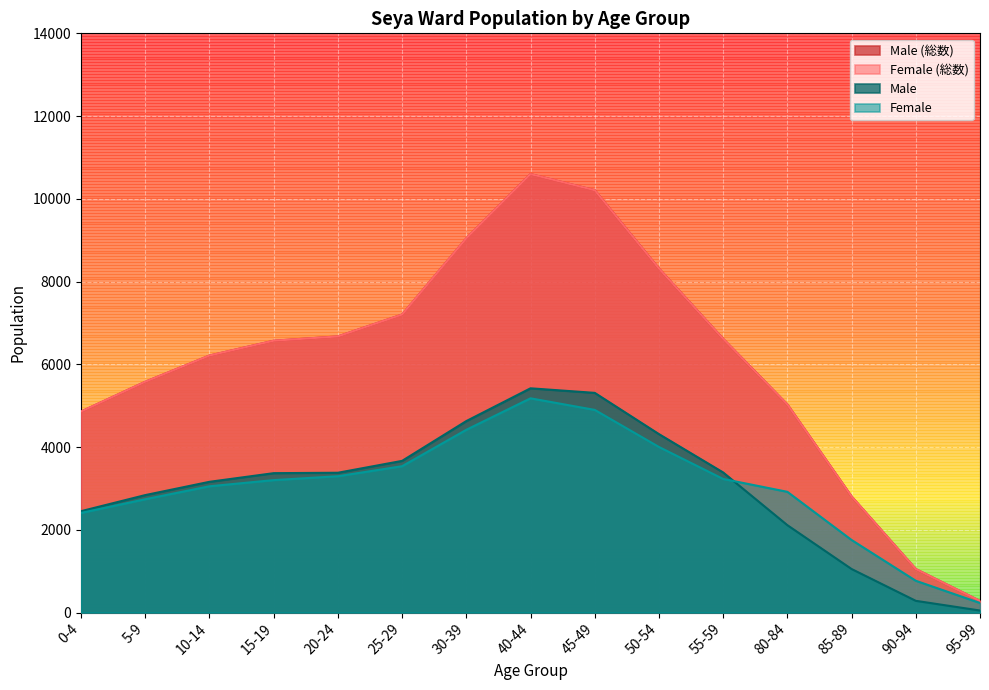

Where is Female (総数) nearest to the value 5439?

5-9